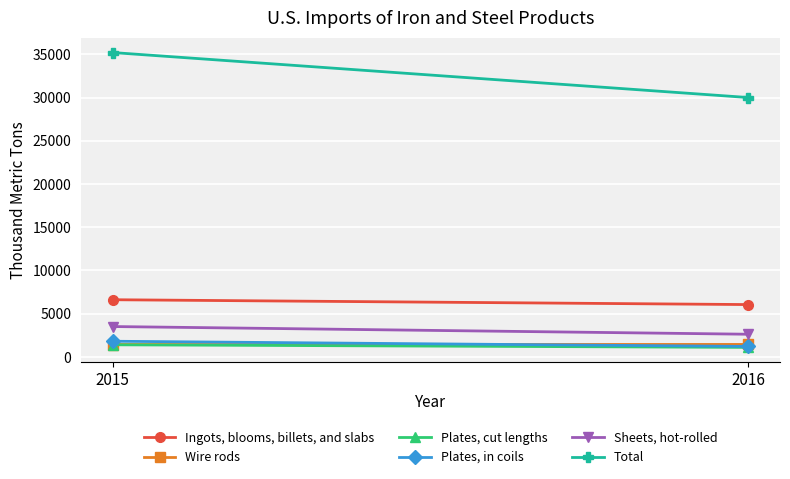

Count the Plates, in coils values in the range 1220 to 1820.

2